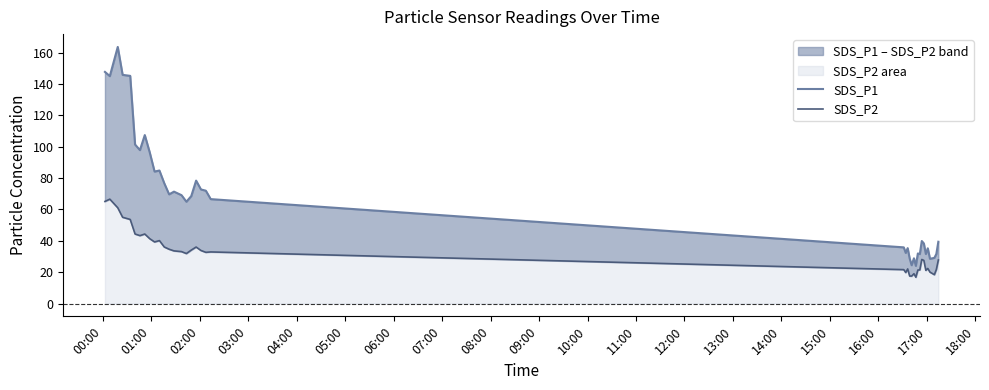

What is the maximum value shown in the chart?

163.6